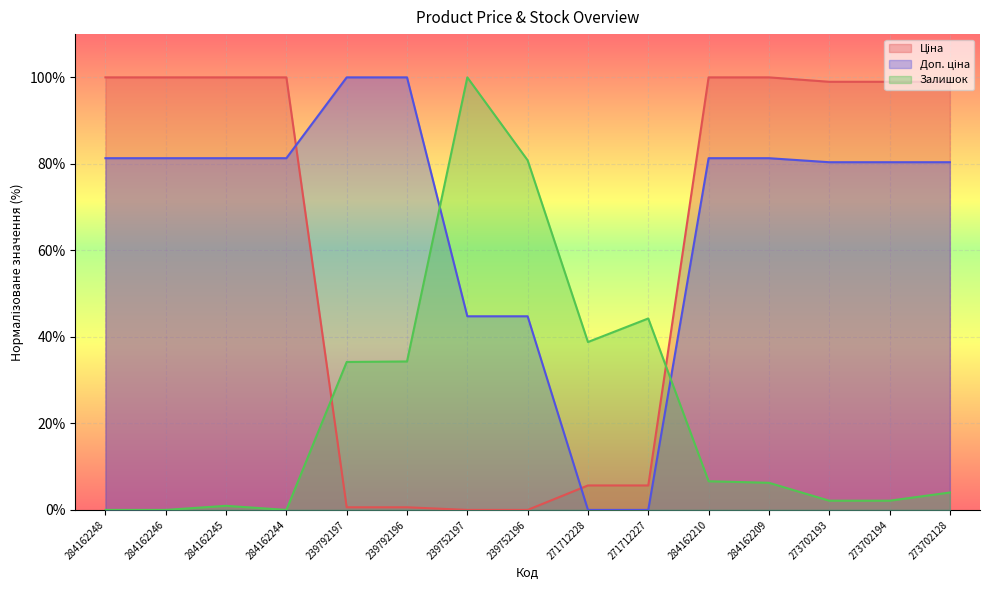

What are all the series names shown in the legend?

Ціна, Доп. ціна, Залишок